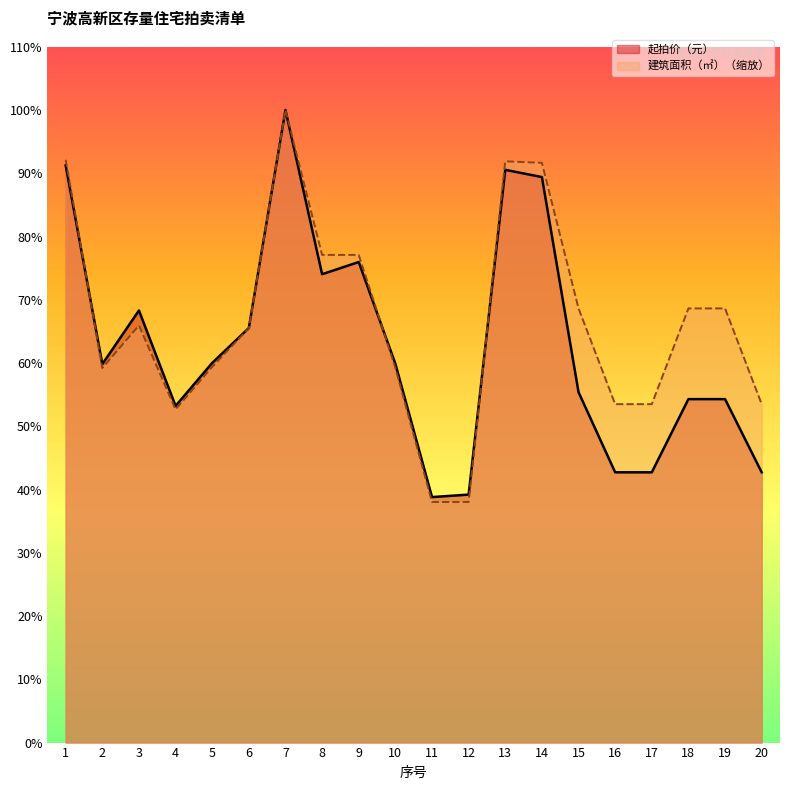

What are all the series names shown in the legend?

起拍价（元）, 建筑面积（㎡）（缩放）